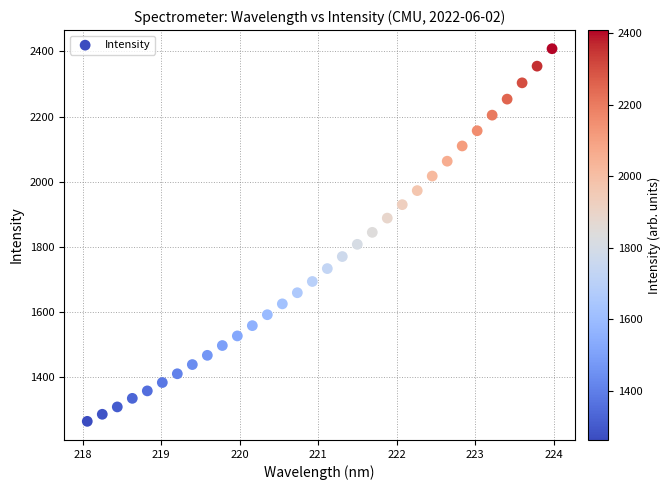

What is the range of Y values (max minus min)?

1145.4